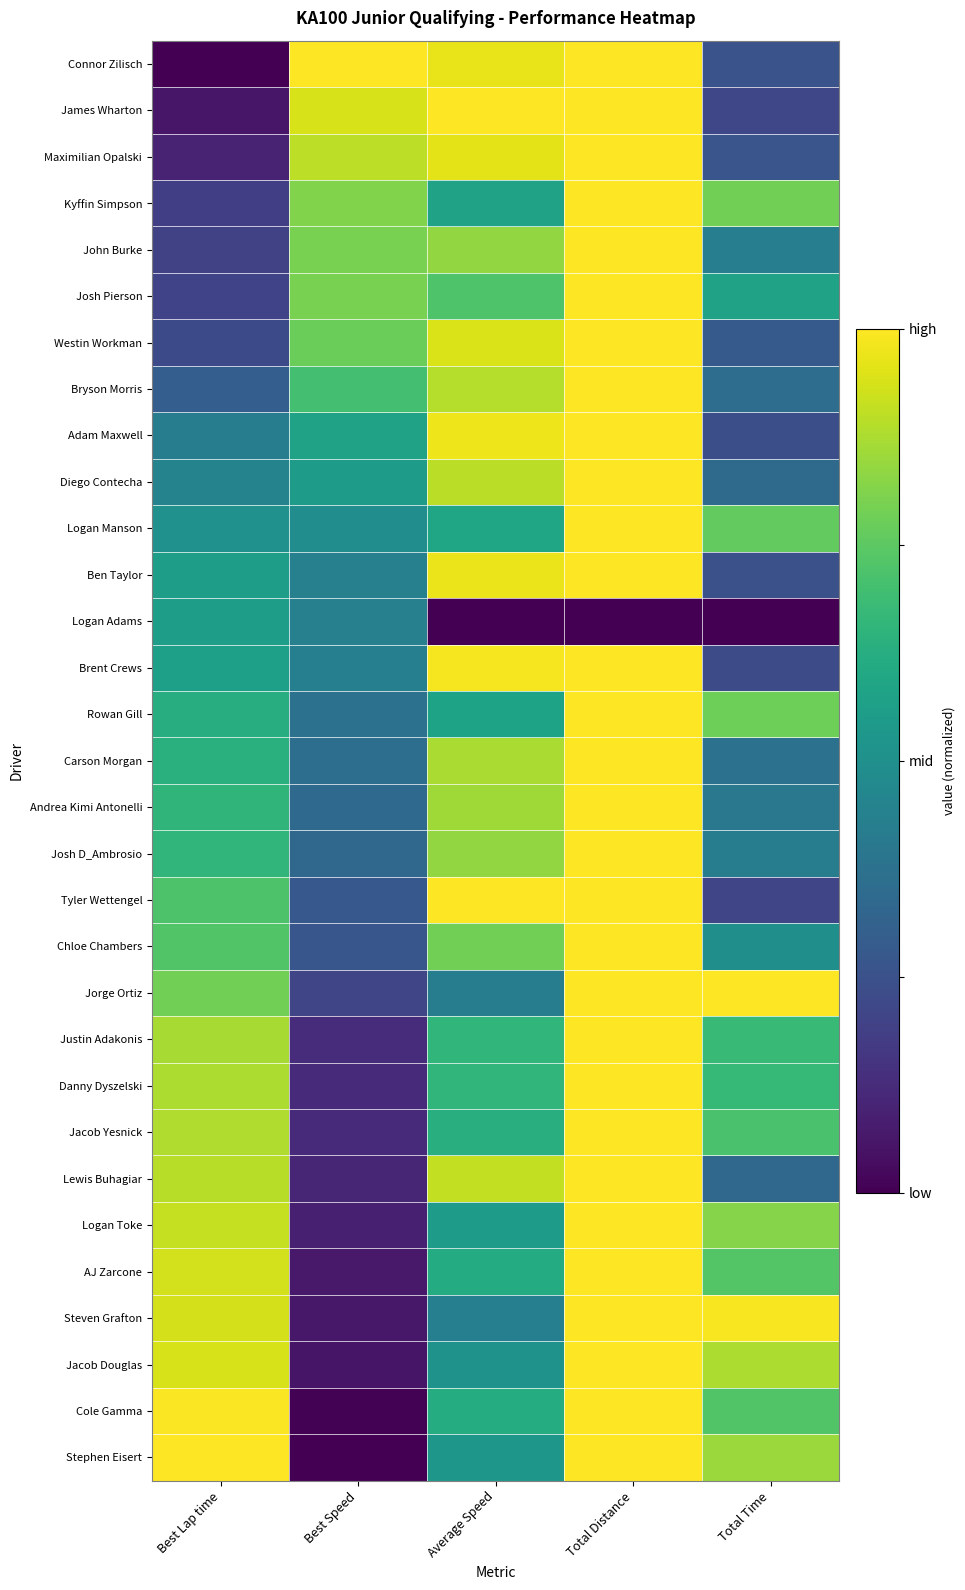

Reading left to right, extract all data points from this chart.

Connor Zilisch: Best Lap time=0.0	Best Speed=1.0	Average Speed=1.0	Total Distance=1.0	Total Time=0.3
James Wharton: Best Lap time=0.1	Best Speed=0.9	Average Speed=1.0	Total Distance=1.0	Total Time=0.2
Maximilian Opalski: Best Lap time=0.1	Best Speed=0.9	Average Speed=1.0	Total Distance=1.0	Total Time=0.3
Kyffin Simpson: Best Lap time=0.2	Best Speed=0.8	Average Speed=0.6	Total Distance=1.0	Total Time=0.8
John Burke: Best Lap time=0.2	Best Speed=0.8	Average Speed=0.8	Total Distance=1.0	Total Time=0.4
Josh Pierson: Best Lap time=0.2	Best Speed=0.8	Average Speed=0.7	Total Distance=1.0	Total Time=0.6
Westin Workman: Best Lap time=0.2	Best Speed=0.8	Average Speed=0.9	Total Distance=1.0	Total Time=0.3
Bryson Morris: Best Lap time=0.3	Best Speed=0.7	Average Speed=0.9	Total Distance=1.0	Total Time=0.4
Adam Maxwell: Best Lap time=0.4	Best Speed=0.6	Average Speed=1.0	Total Distance=1.0	Total Time=0.2
Diego Contecha: Best Lap time=0.4	Best Speed=0.5	Average Speed=0.9	Total Distance=1.0	Total Time=0.3
Logan Manson: Best Lap time=0.5	Best Speed=0.5	Average Speed=0.6	Total Distance=1.0	Total Time=0.8
Ben Taylor: Best Lap time=0.6	Best Speed=0.4	Average Speed=1.0	Total Distance=1.0	Total Time=0.2
Logan Adams: Best Lap time=0.6	Best Speed=0.4	Average Speed=0.0	Total Distance=0.0	Total Time=0.0
Brent Crews: Best Lap time=0.6	Best Speed=0.4	Average Speed=1.0	Total Distance=1.0	Total Time=0.2
Rowan Gill: Best Lap time=0.6	Best Speed=0.4	Average Speed=0.6	Total Distance=1.0	Total Time=0.8
Carson Morgan: Best Lap time=0.6	Best Speed=0.4	Average Speed=0.9	Total Distance=1.0	Total Time=0.4
Andrea Kimi Antonelli: Best Lap time=0.7	Best Speed=0.3	Average Speed=0.9	Total Distance=1.0	Total Time=0.4
Josh D_Ambrosio: Best Lap time=0.7	Best Speed=0.3	Average Speed=0.8	Total Distance=1.0	Total Time=0.4
Tyler Wettengel: Best Lap time=0.7	Best Speed=0.3	Average Speed=1.0	Total Distance=1.0	Total Time=0.2
Chloe Chambers: Best Lap time=0.7	Best Speed=0.3	Average Speed=0.8	Total Distance=1.0	Total Time=0.5
Jorge Ortiz: Best Lap time=0.8	Best Speed=0.2	Average Speed=0.4	Total Distance=1.0	Total Time=1.0
Justin Adakonis: Best Lap time=0.9	Best Speed=0.1	Average Speed=0.7	Total Distance=1.0	Total Time=0.7
Danny Dyszelski: Best Lap time=0.9	Best Speed=0.1	Average Speed=0.7	Total Distance=1.0	Total Time=0.7
Jacob Yesnick: Best Lap time=0.9	Best Speed=0.1	Average Speed=0.6	Total Distance=1.0	Total Time=0.7
Lewis Buhagiar: Best Lap time=0.9	Best Speed=0.1	Average Speed=0.9	Total Distance=1.0	Total Time=0.3
Logan Toke: Best Lap time=0.9	Best Speed=0.1	Average Speed=0.6	Total Distance=1.0	Total Time=0.8
AJ Zarcone: Best Lap time=0.9	Best Speed=0.1	Average Speed=0.6	Total Distance=1.0	Total Time=0.7
Steven Grafton: Best Lap time=0.9	Best Speed=0.1	Average Speed=0.4	Total Distance=1.0	Total Time=1.0
Jacob Douglas: Best Lap time=0.9	Best Speed=0.1	Average Speed=0.5	Total Distance=1.0	Total Time=0.9
Cole Gamma: Best Lap time=1.0	Best Speed=0.0	Average Speed=0.6	Total Distance=1.0	Total Time=0.7
Stephen Eisert: Best Lap time=1.0	Best Speed=0.0	Average Speed=0.5	Total Distance=1.0	Total Time=0.8